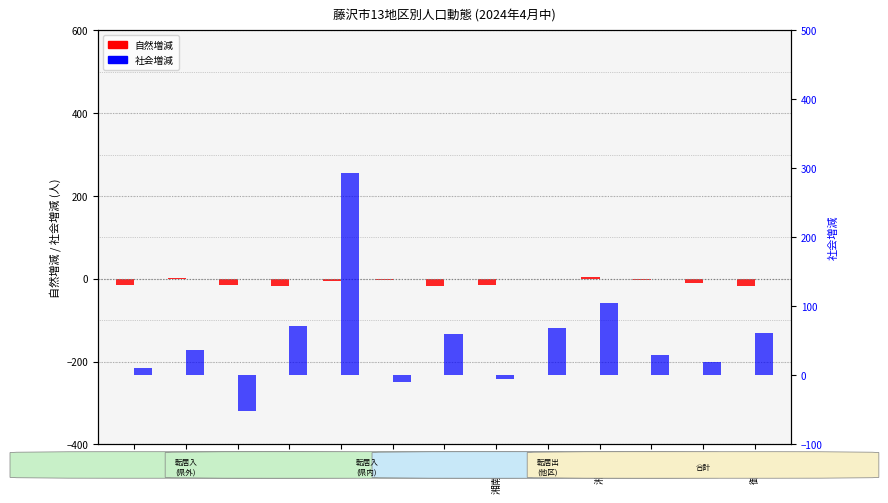

Which series has the largest range (max minus min)?

社会増減